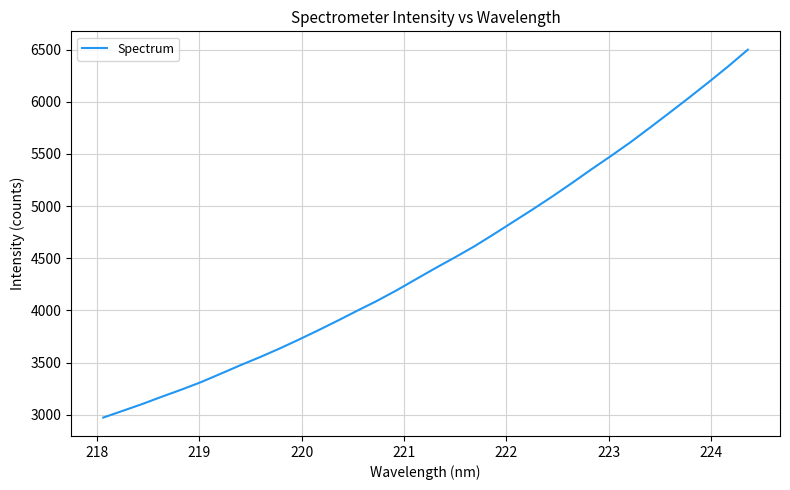

True or false: the data has more than 0 interior local peaks.

False